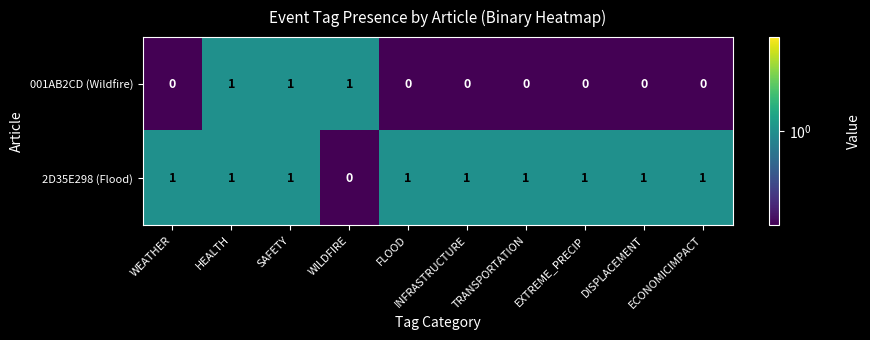

Count the number of data series in this chart.

2